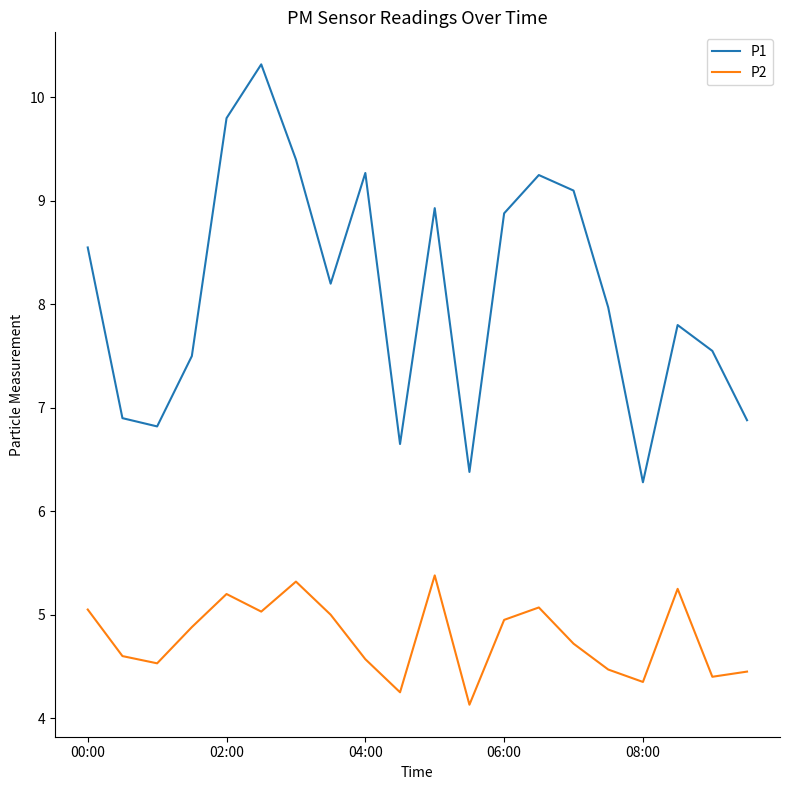

At how many categories does at least one series exceed 4?

20